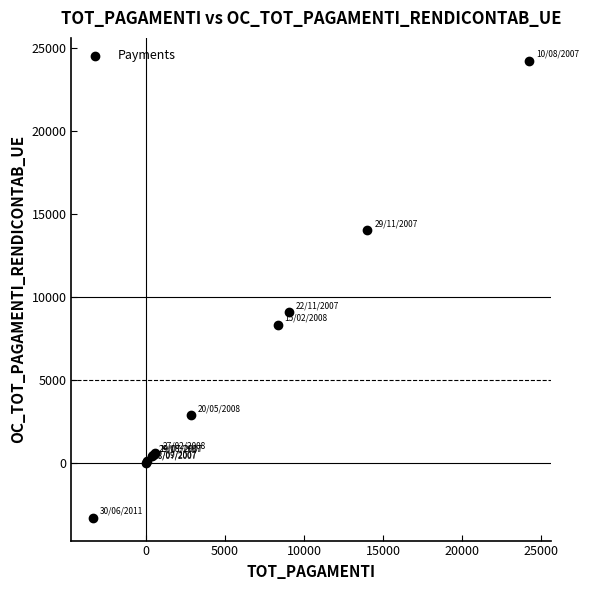

What Y value in the scatter plot is closest to 10455?

9066.4